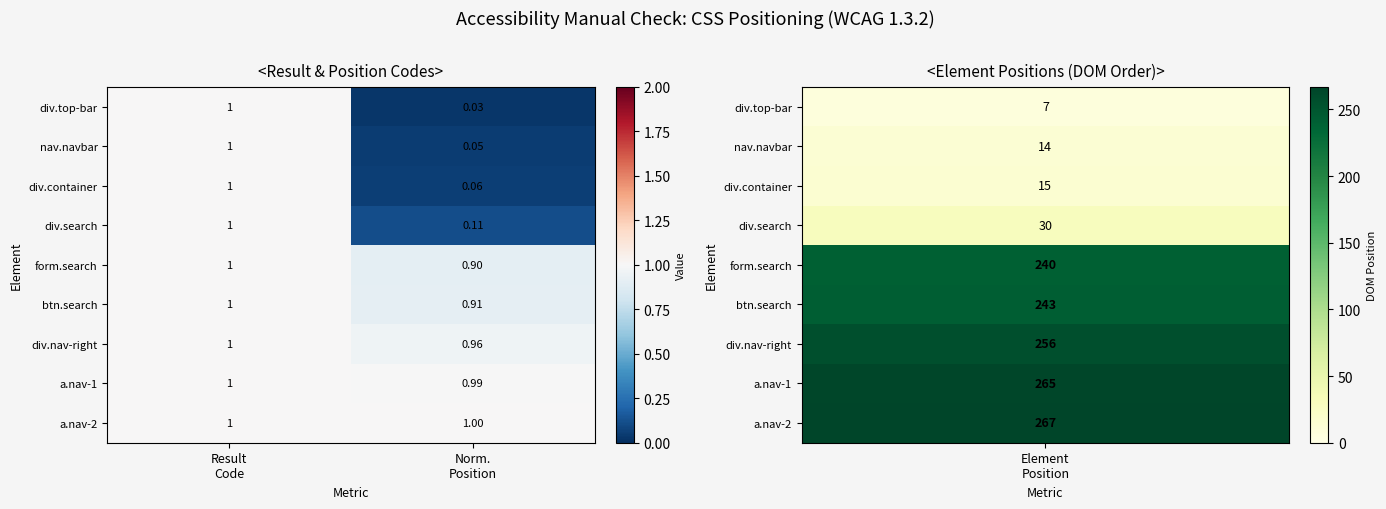

How many categories are shown in the chart?

2